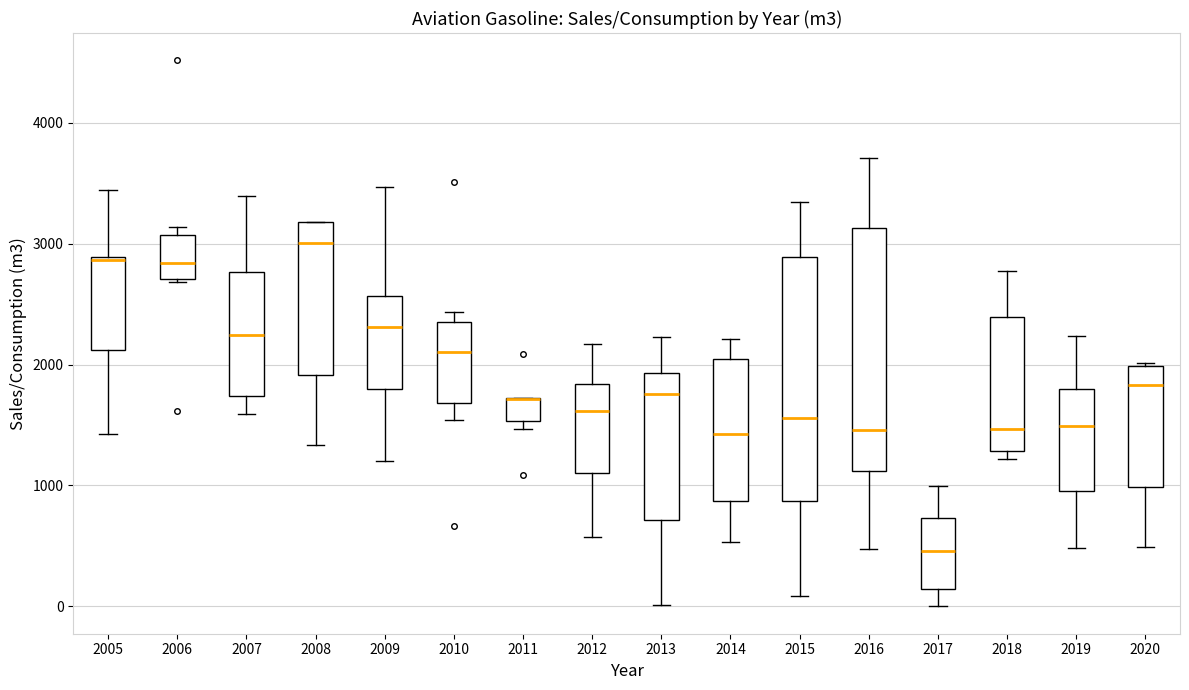

Reading left to right, read every box against the y-axis: the position of its median line, the range the box covers, and the ends of its whiskers. The values are not printed on the chart, so give them approximately, as read against the axis.

2005: median 2900, box 2100 to 2900, whiskers 1400 to 3400
2006: median 2800, box 2700 to 3100, whiskers 2700 to 3100 (just above the box's upper edge)
2007: median 2200, box 1700 to 2800, whiskers 1600 to 3400
2008: median 3000, box 1900 to 3200, whiskers 1300 to 3200
2009: median 2300, box 1800 to 2600, whiskers 1200 to 3500
2010: median 2100, box 1700 to 2400, whiskers 1500 to 2400 (just above the box's upper edge)
2011: median 1700 (drawn on the box's upper edge), box 1500 to 1700, whiskers 1500 (just below the box's lower edge) to 1700
2012: median 1600, box 1100 to 1800, whiskers 600 to 2200
2013: median 1800, box 700 to 1900, whiskers 0 to 2200
2014: median 1400, box 900 to 2000, whiskers 500 to 2200
2015: median 1600, box 900 to 2900, whiskers 100 to 3300
2016: median 1500, box 1100 to 3100, whiskers 500 to 3700
2017: median 500, box 100 to 700, whiskers 0 to 1000
2018: median 1500, box 1300 to 2400, whiskers 1200 to 2800
2019: median 1500, box 1000 to 1800, whiskers 500 to 2200
2020: median 1800, box 1000 to 2000, whiskers 500 to 2000